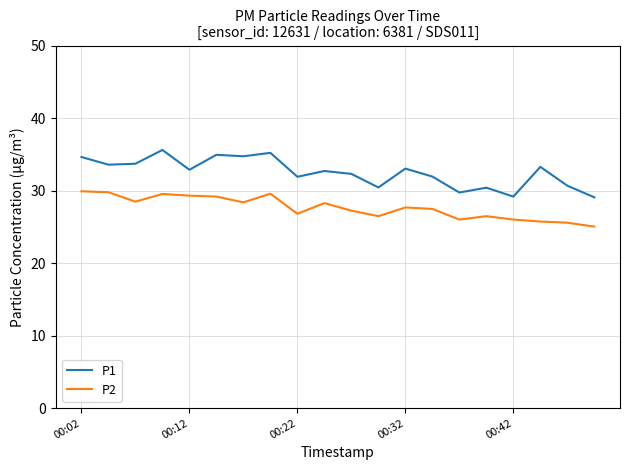

What is the difference between the maximum and minimum values in the P1 series?

6.5